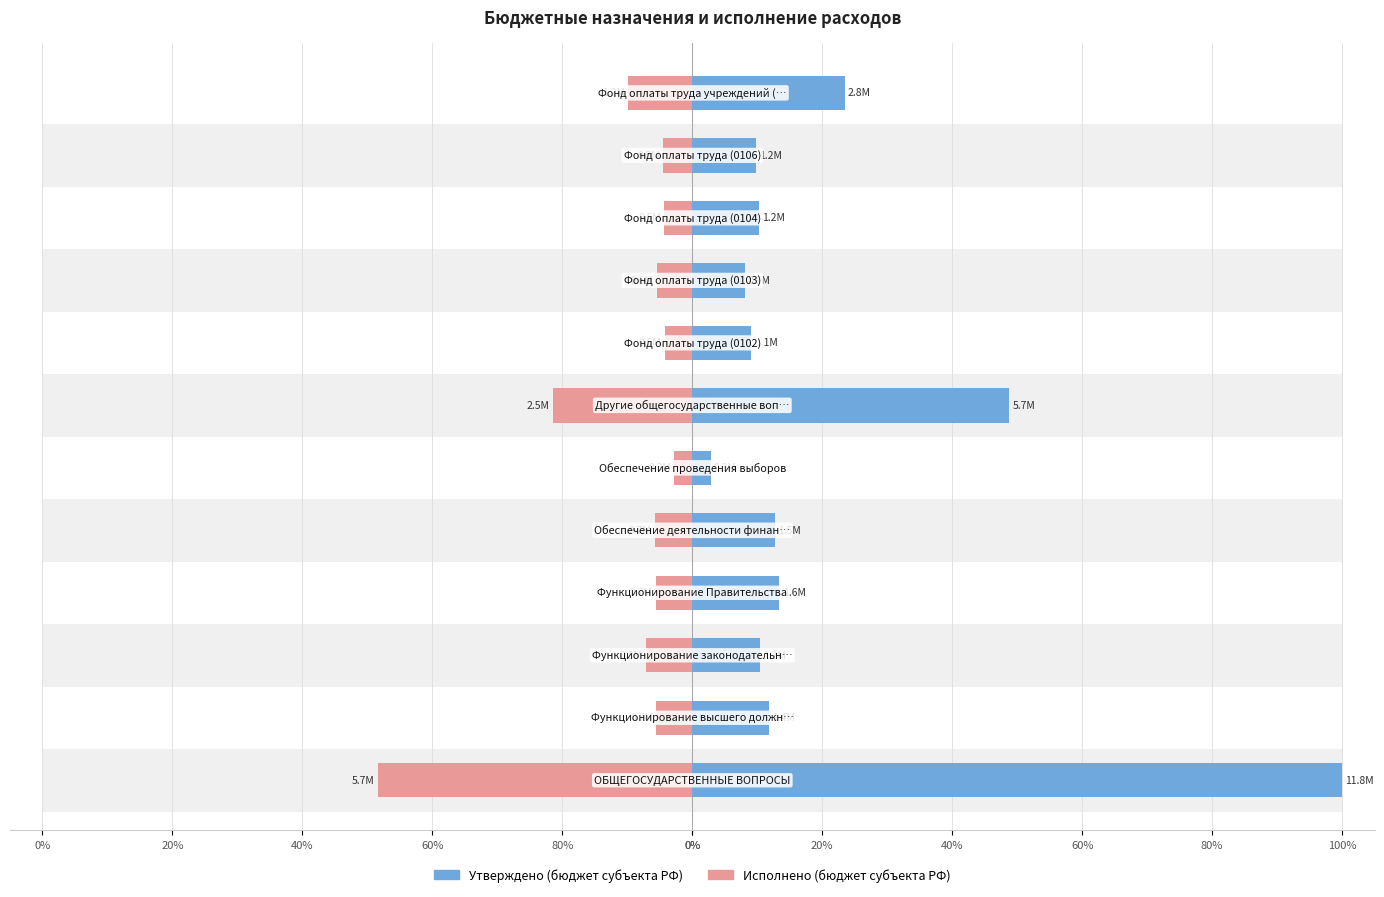

What is the average value of the Исполнено (бюджет субъекта РФ) series?

-10.4